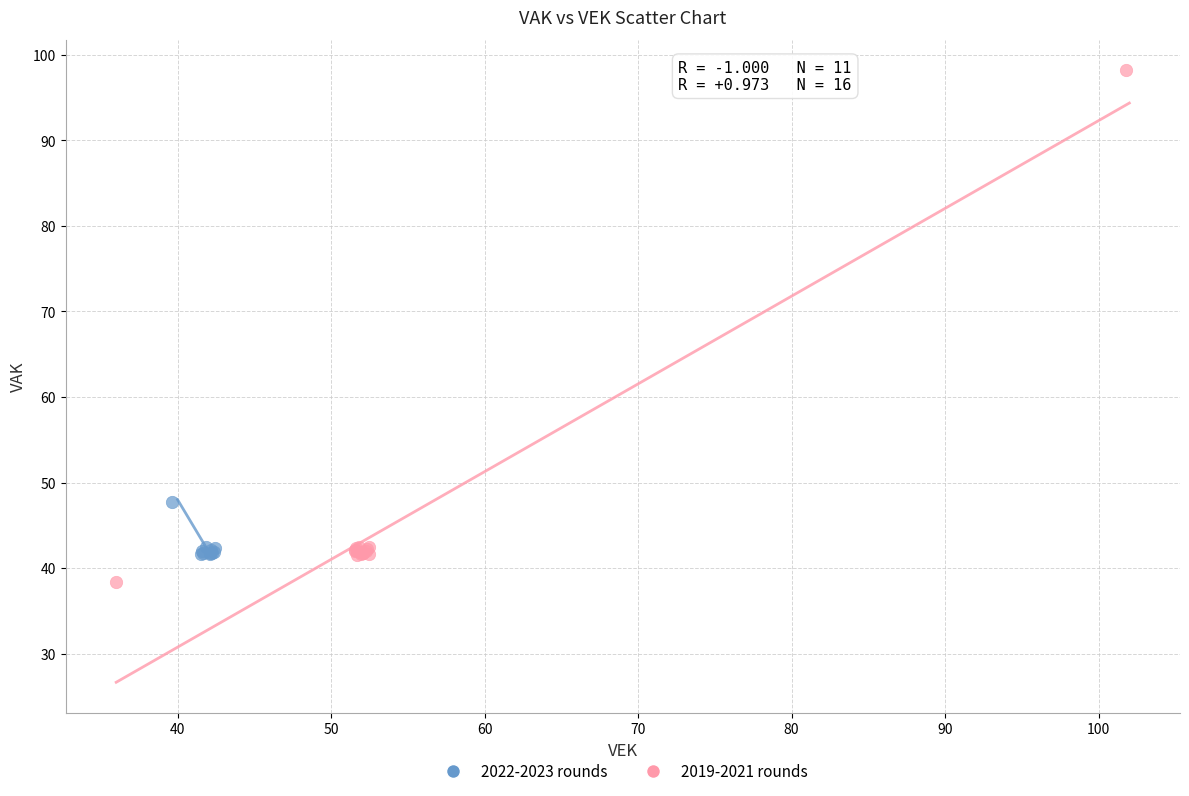

Which series contains the highest Y value?

2019-2021 rounds